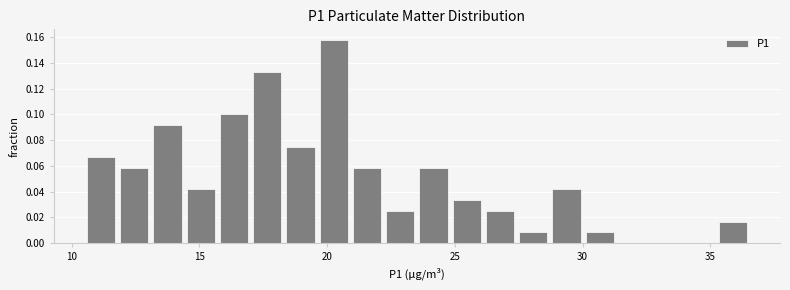

Read against the x-axis, roughly where is the centre of the tallest bar?

20.5